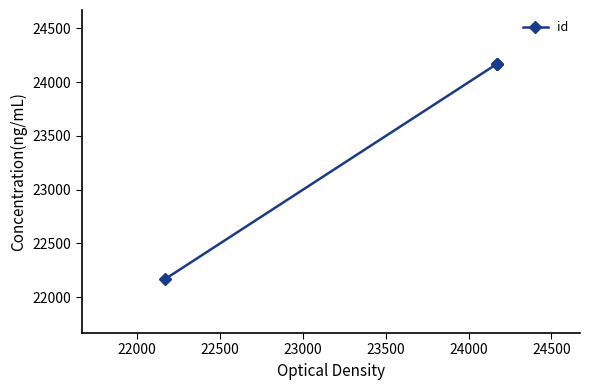

What is the difference between the maximum and minimum values?

2005